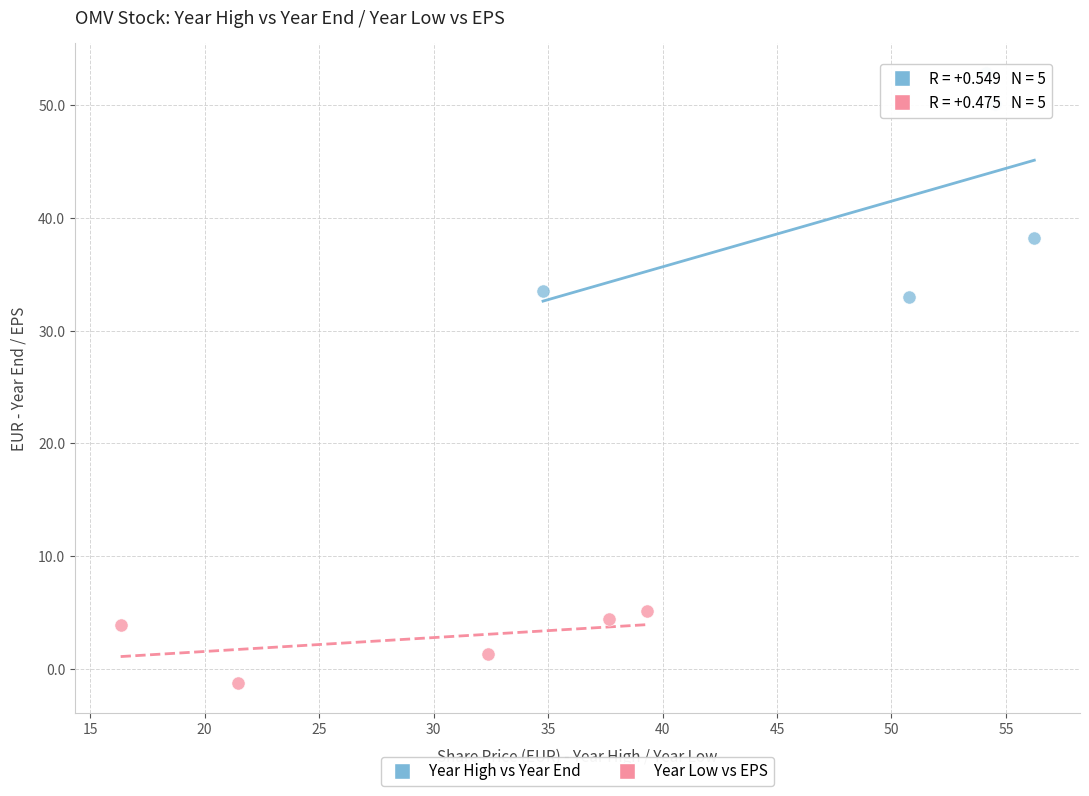

Which series contains the lowest Y value?

Year Low vs EPS